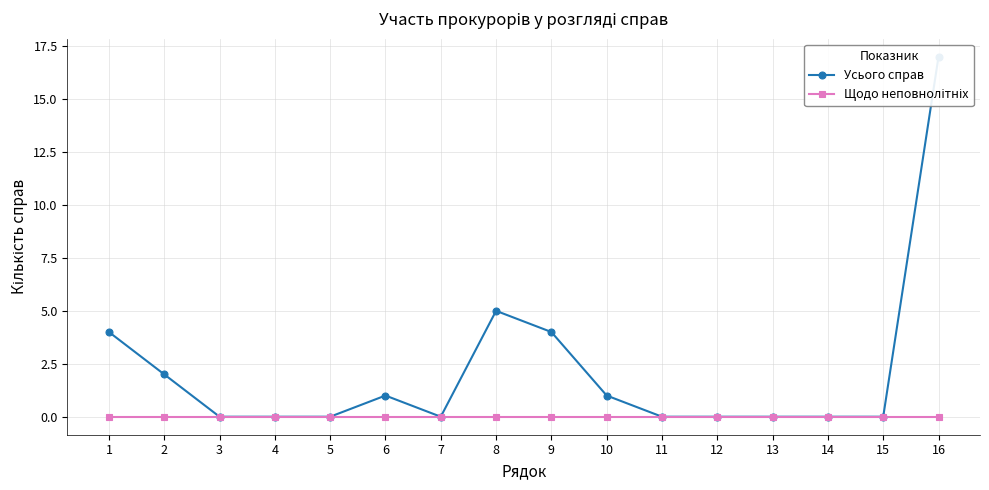

True or false: Щодо неповнолітніх has more than 0 points higher than both neighbors.

False